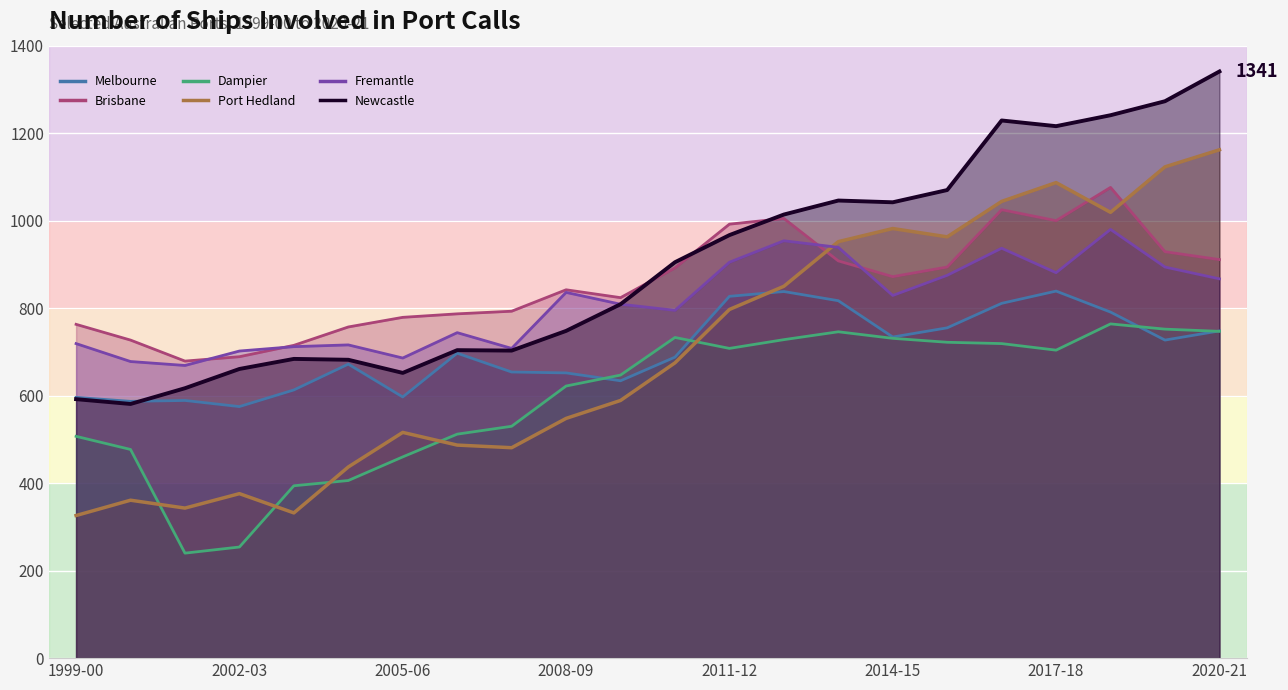

Is the value of Dampier at 19 greater than the value of Newcastle at 13?

No